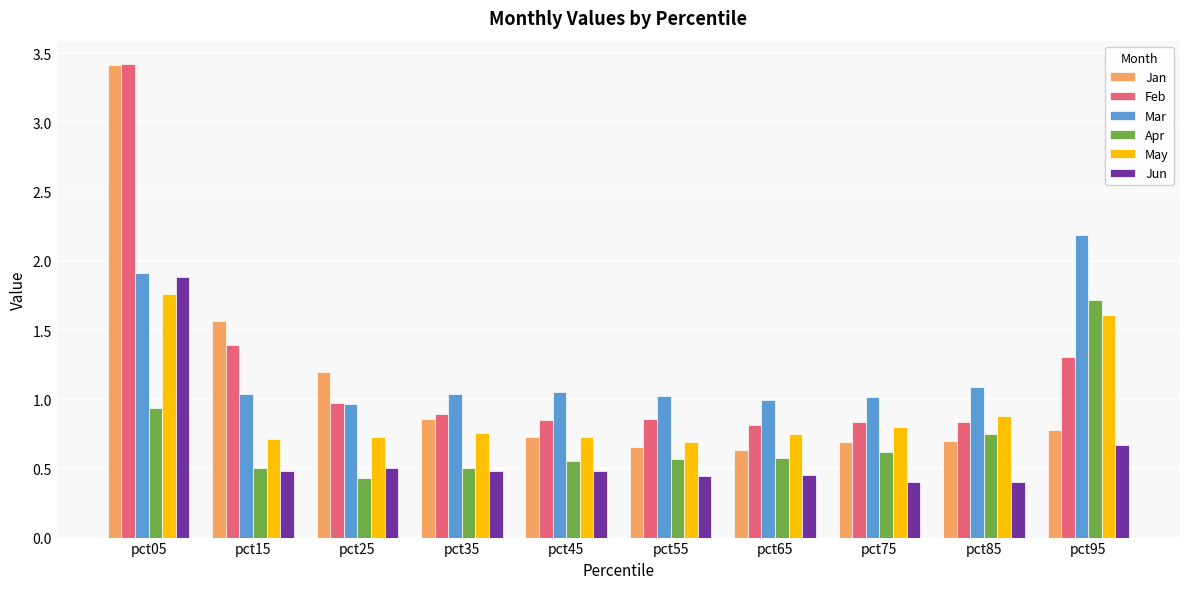

Rank the series at pct55 from lowest to highest value.

Jun, Apr, Jan, May, Feb, Mar